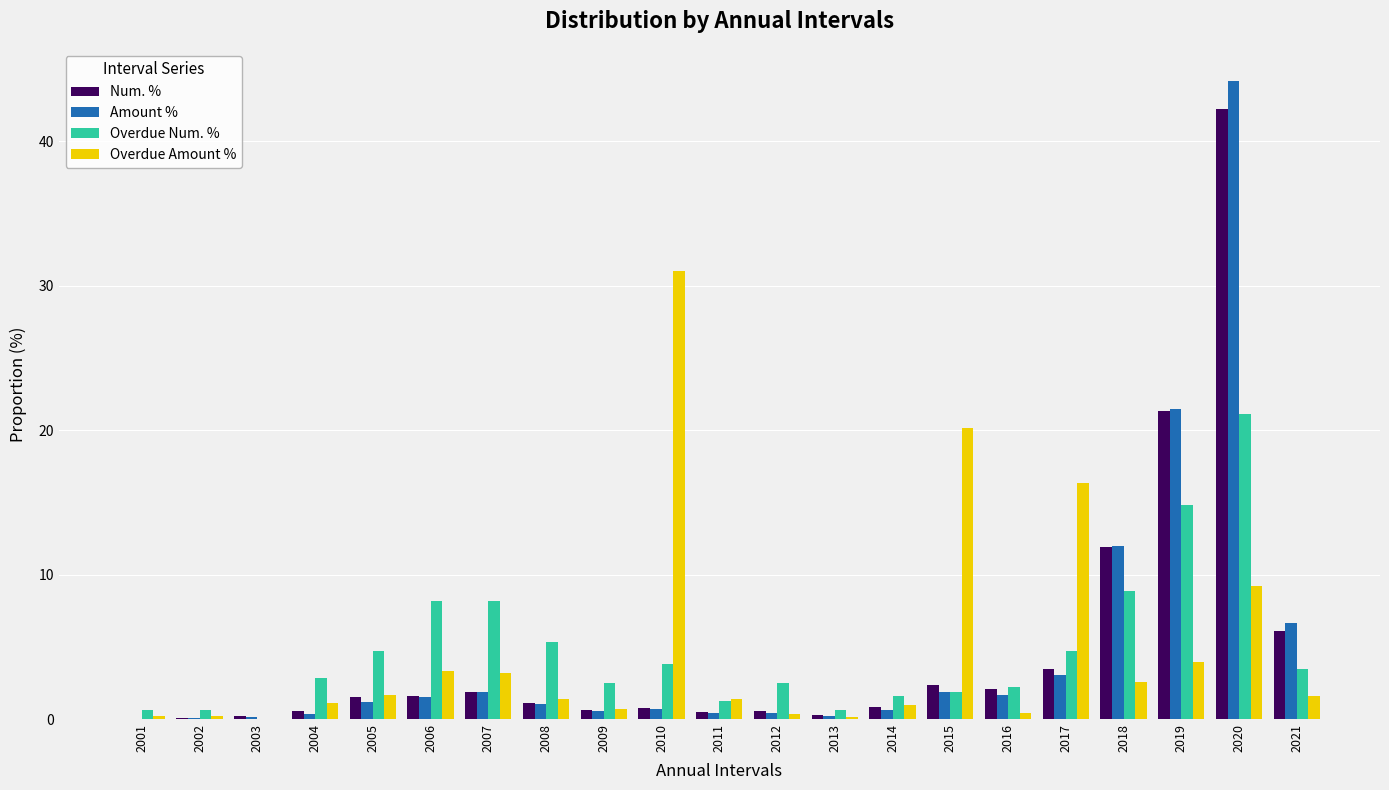

What is the sum of the Overdue Amount % values at 2018 and 2019?

6.5